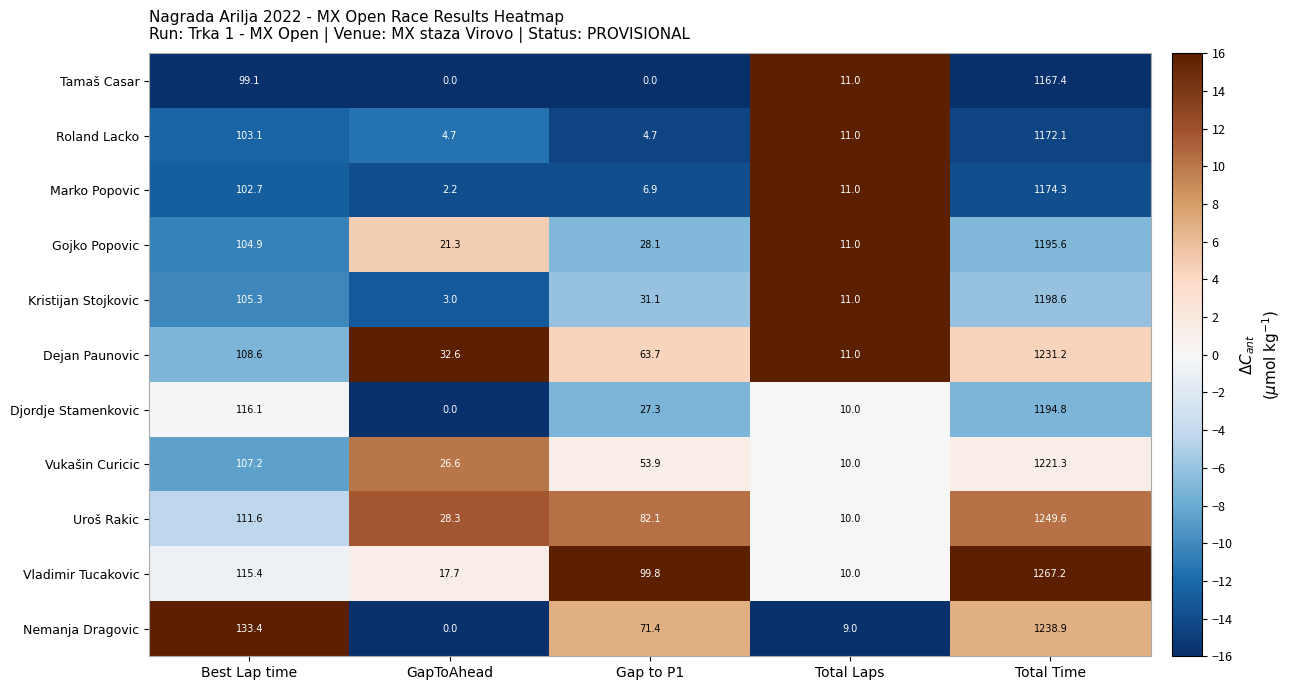

Where does the Nemanja Dragovic series first go above 71?

Best Lap time